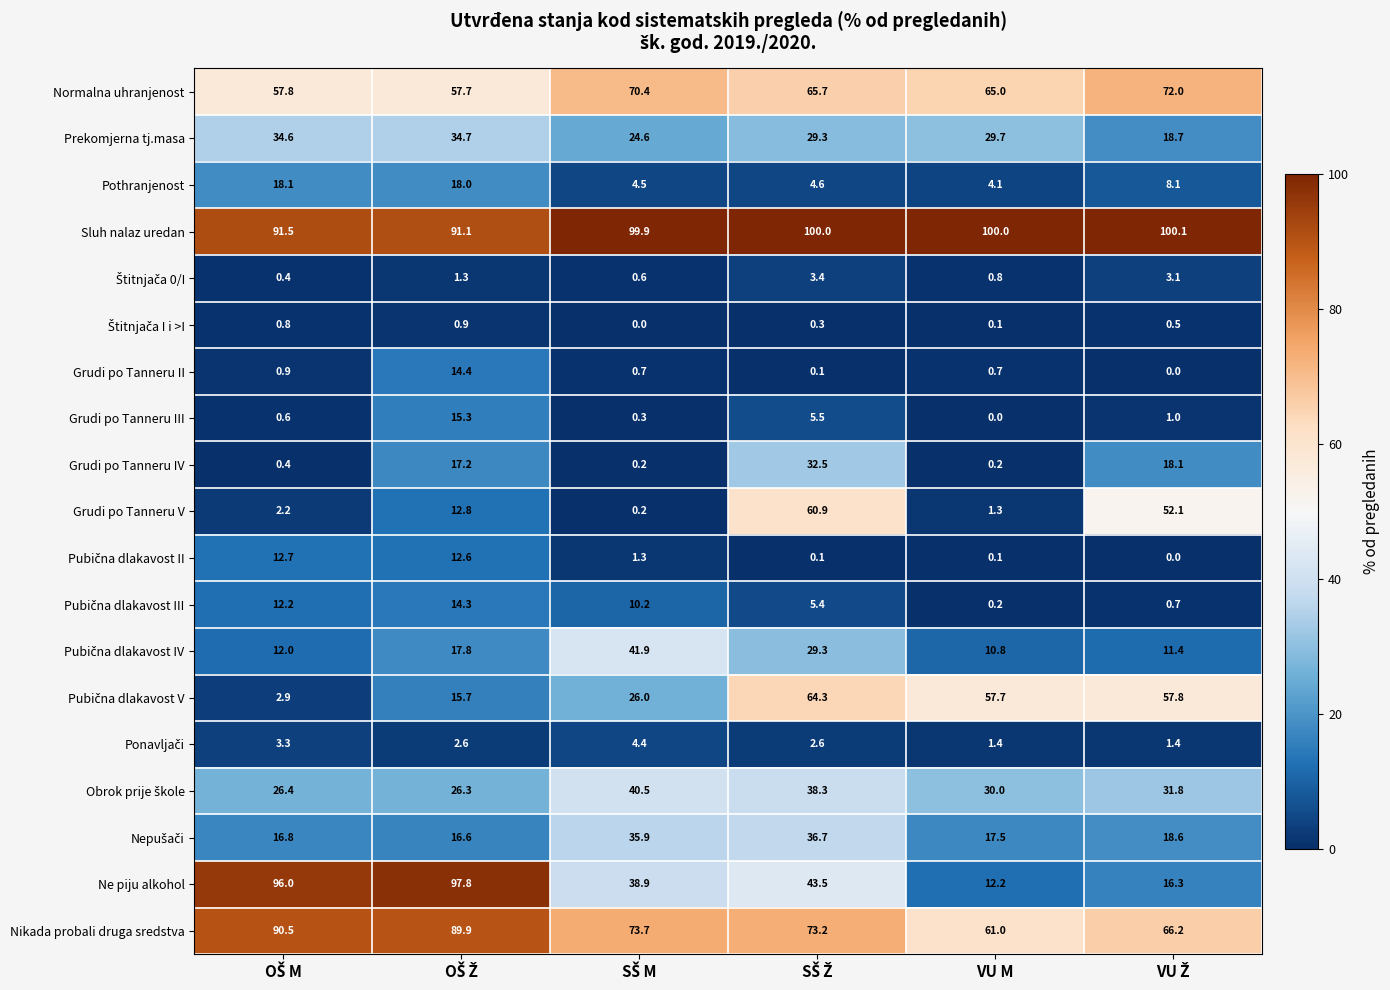

How many values in the Grudi po Tanneru IV series exceed 17?

3